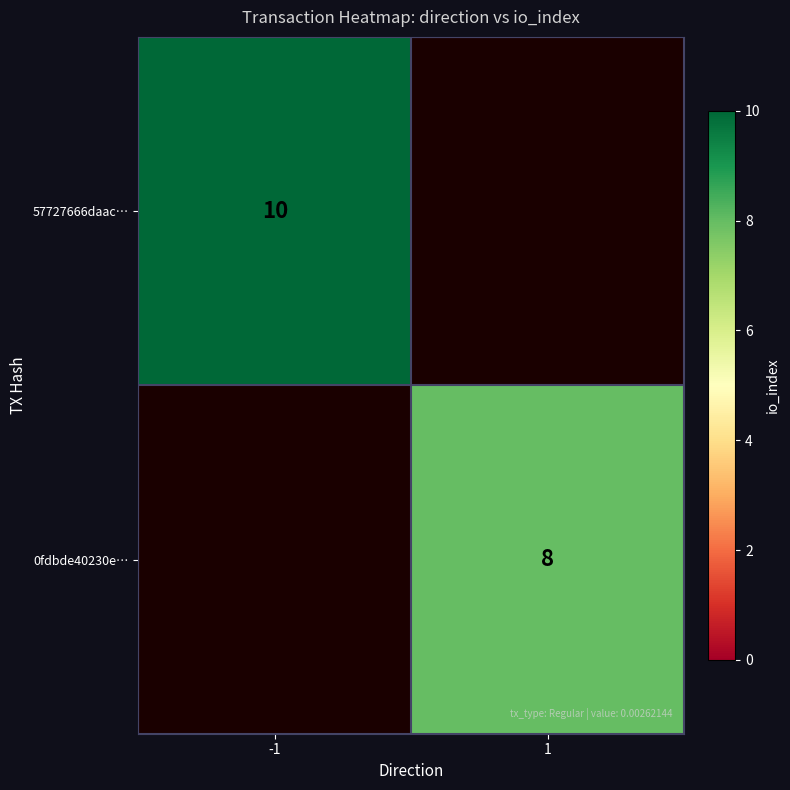

The value of 57727666daac… at -1 is 3. True or false?

False